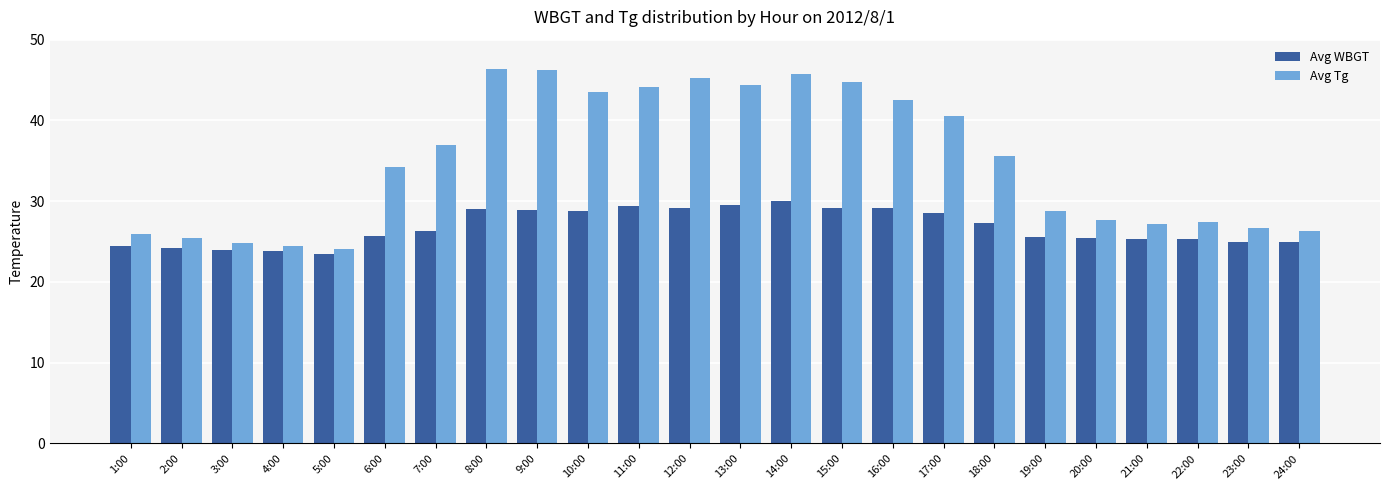

How many groups of bars are there?

24